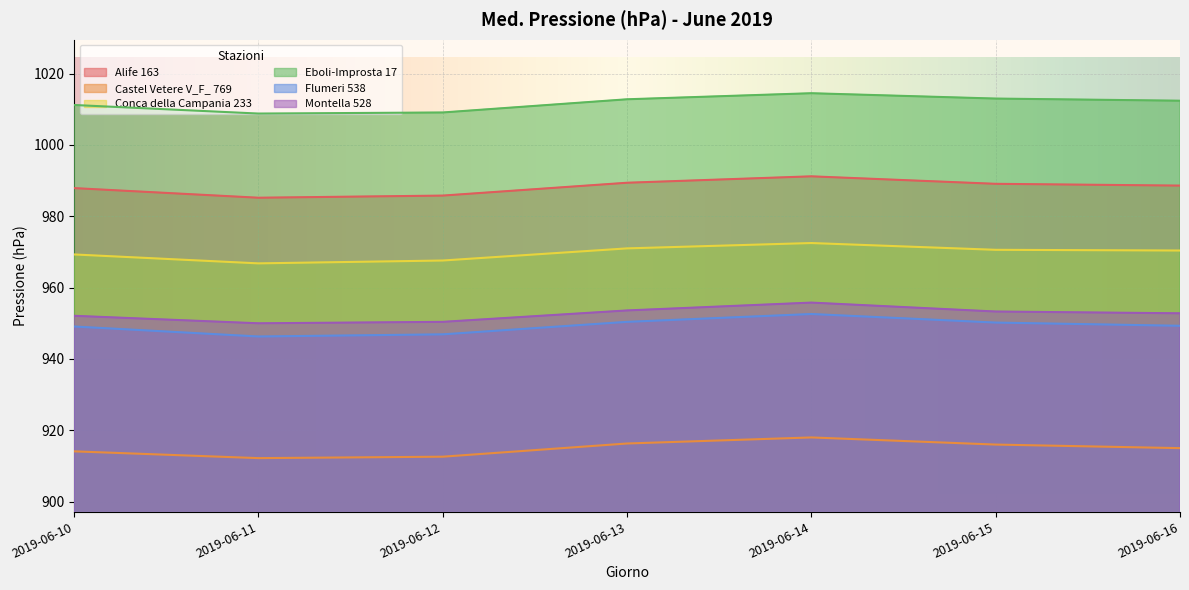

At 2019-06-11, list the series in order from largest to smallest.

Eboli-Improsta 17, Alife 163, Conca della Campania 233, Montella 528, Flumeri 538, Castel Vetere V_F_ 769